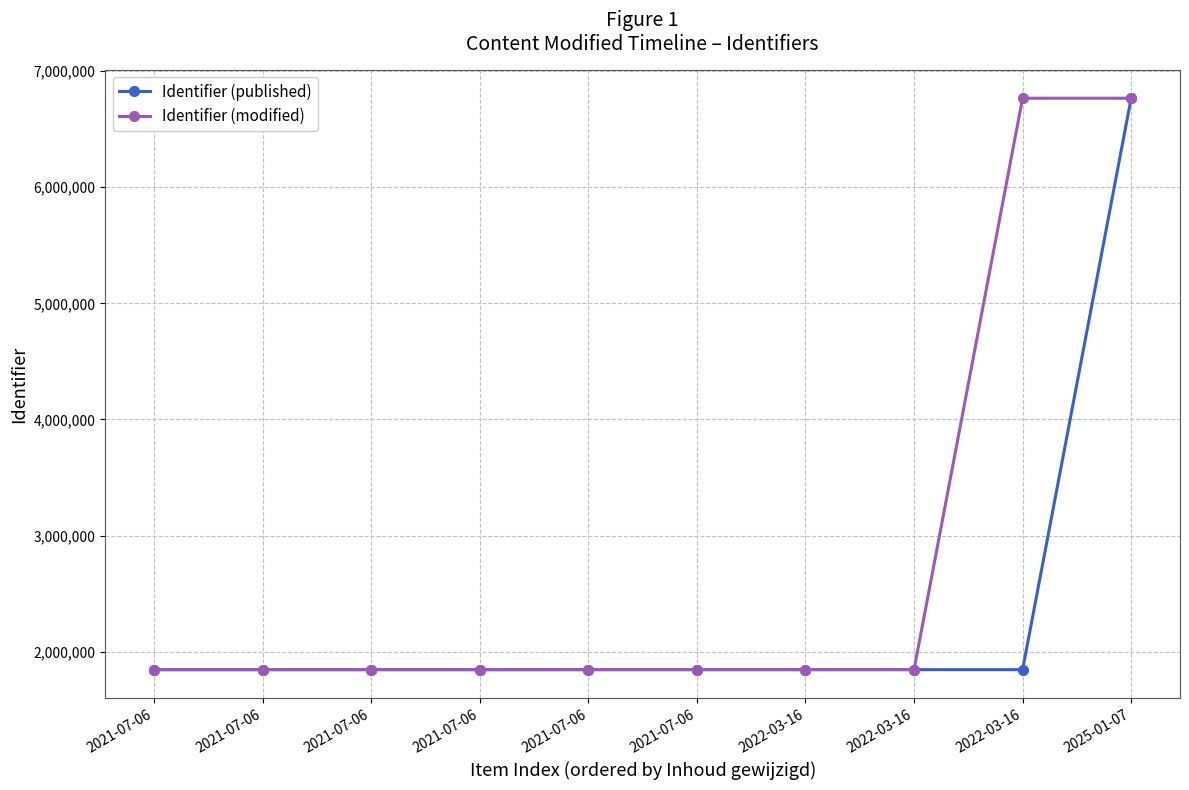

Count the number of categories in the chart.

10